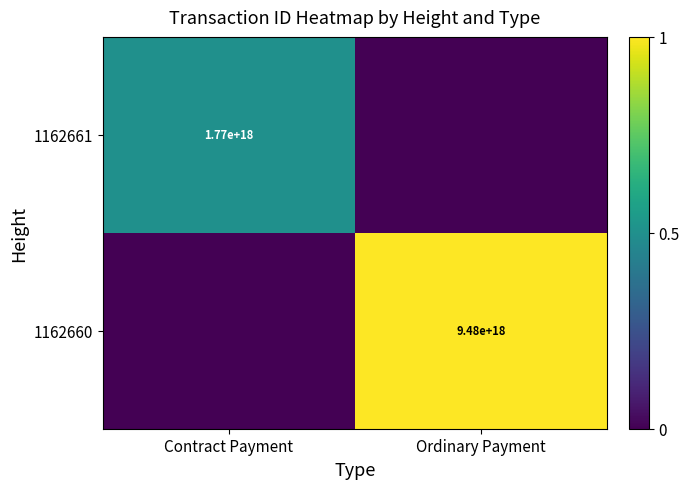

The 1162661 series shows 1770000000000000000 at Contract Payment. True or false?

True